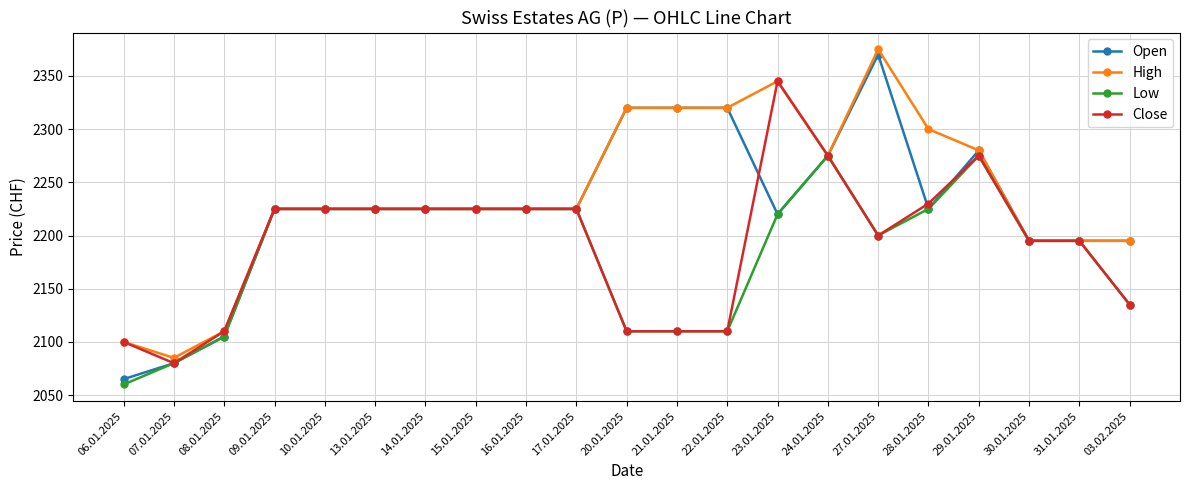

What is the average value of the Low series?

2184